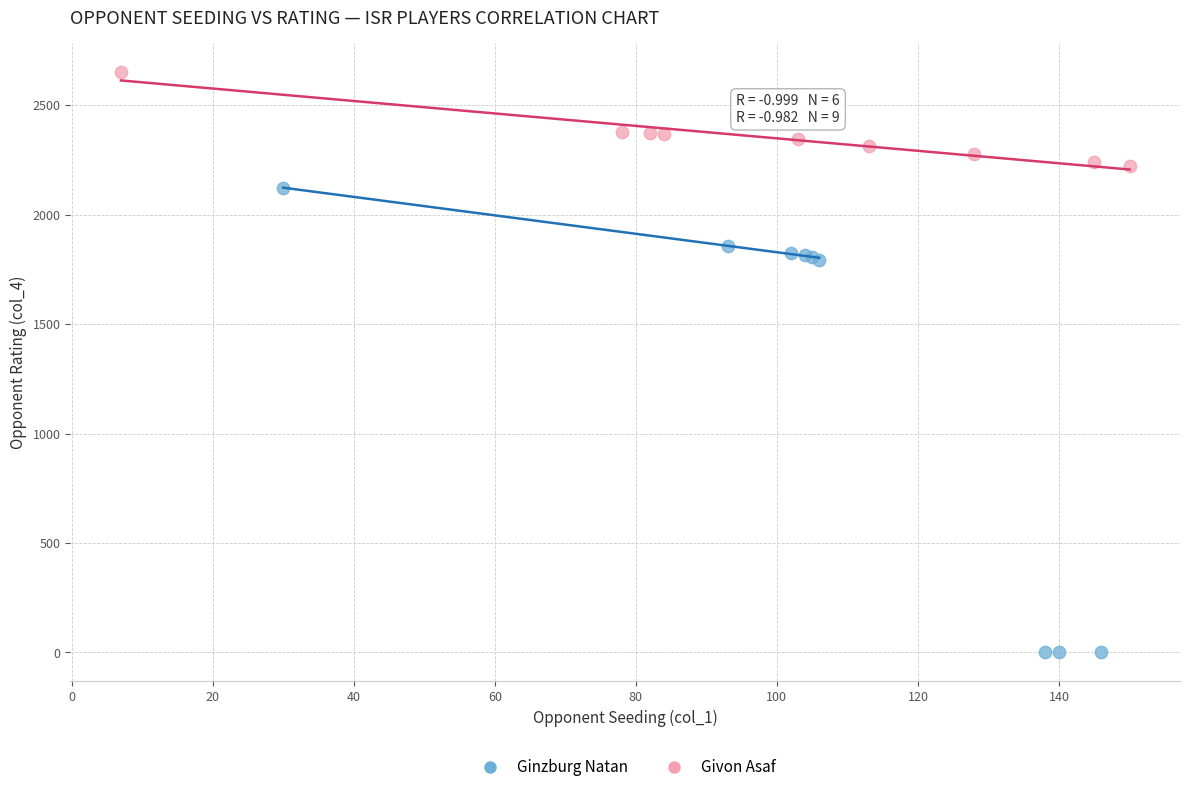

Which series contains the lowest Y value?

Ginzburg Natan